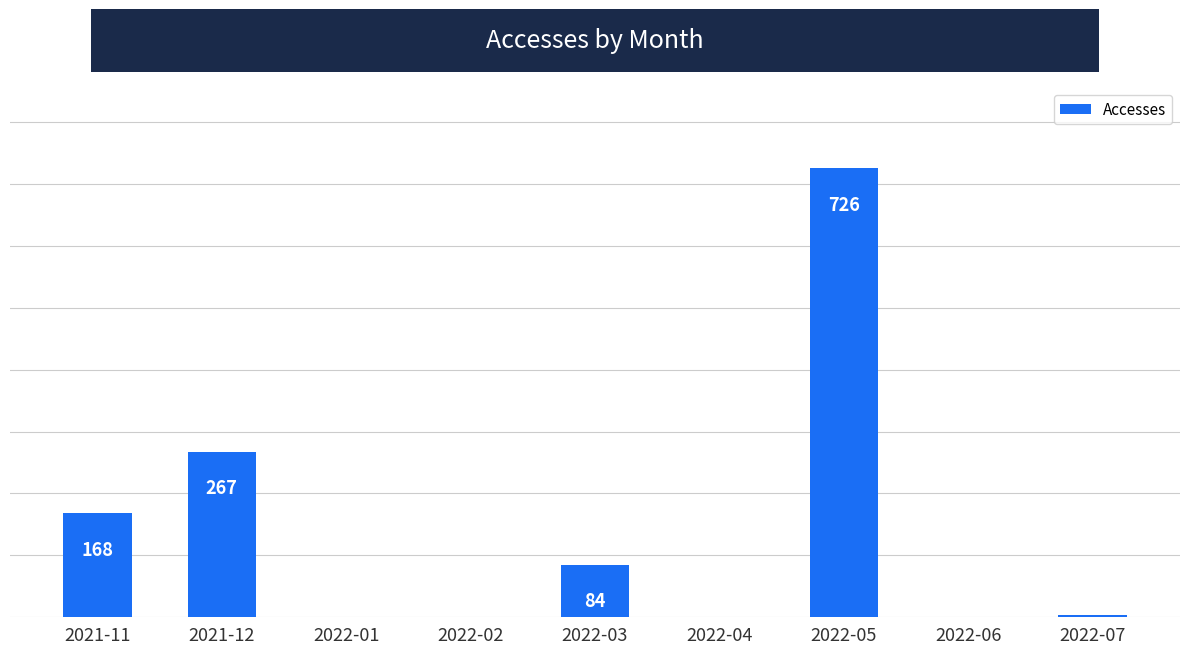

Which category has the highest value across all series?

2022-05